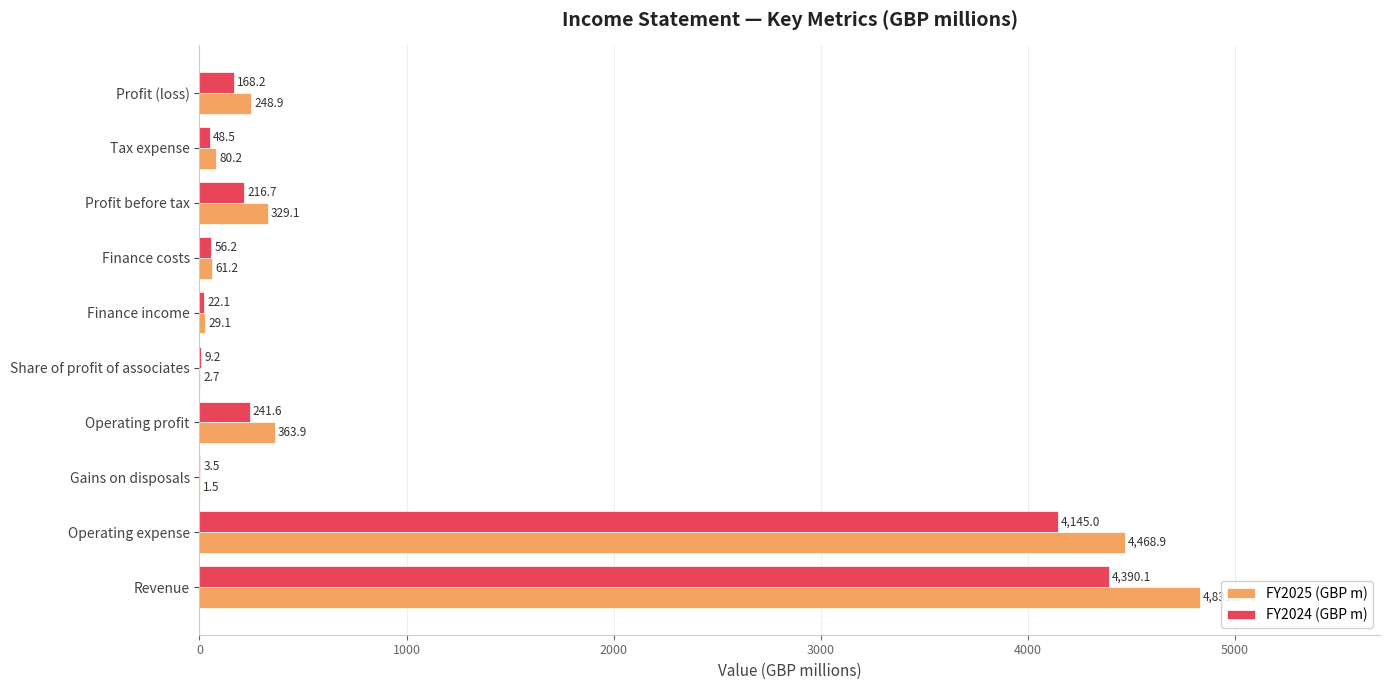

The FY2025 (GBP m) series shows 7948.9 at Revenue. True or false?

False